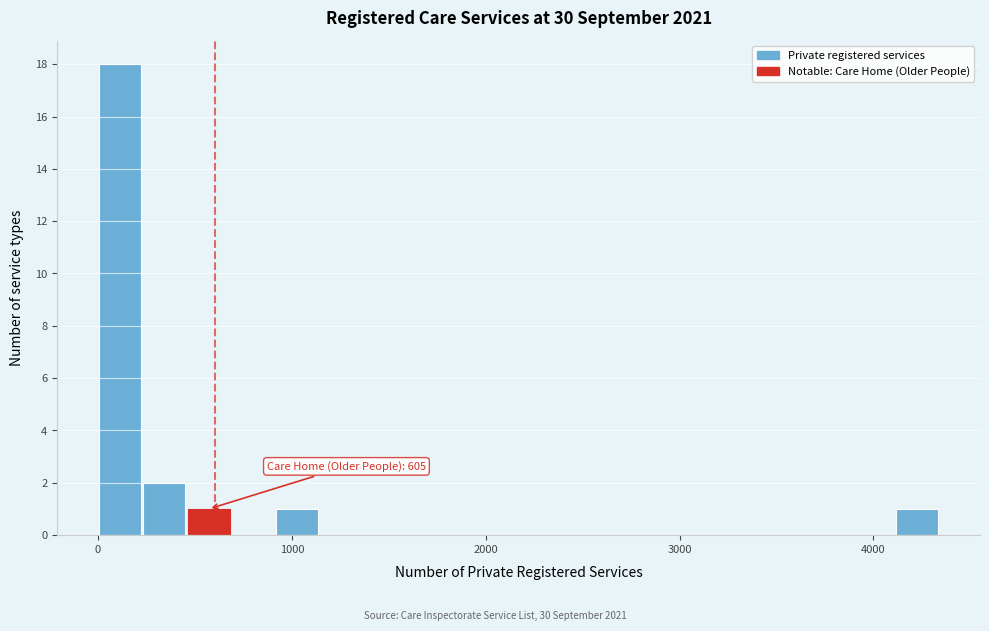

Around what value on the x-axis is the tallest bar? Give the approximate position of its centre, as read against the axis.

100